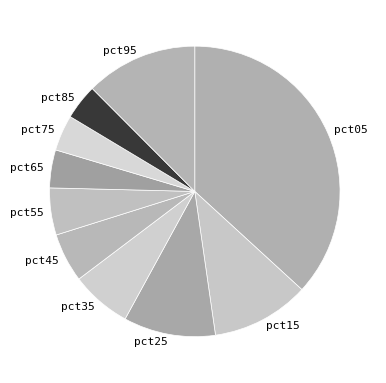

Which slice is the largest?

pct05